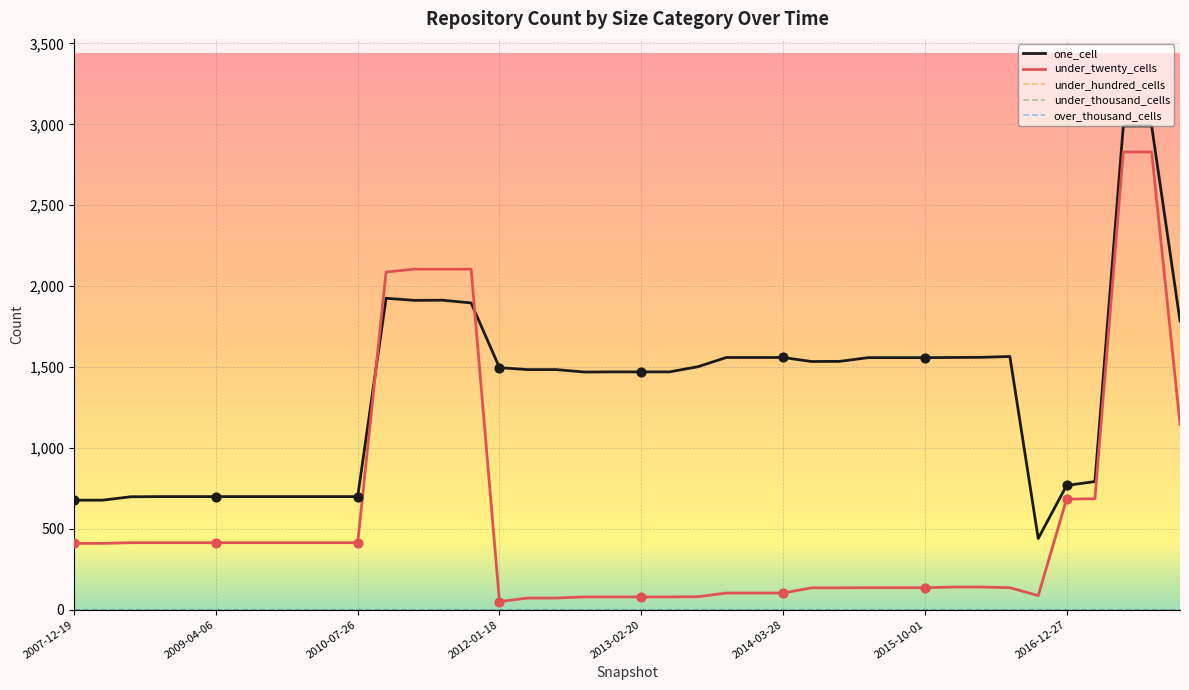

Which series has the largest total across all categories?

one_cell